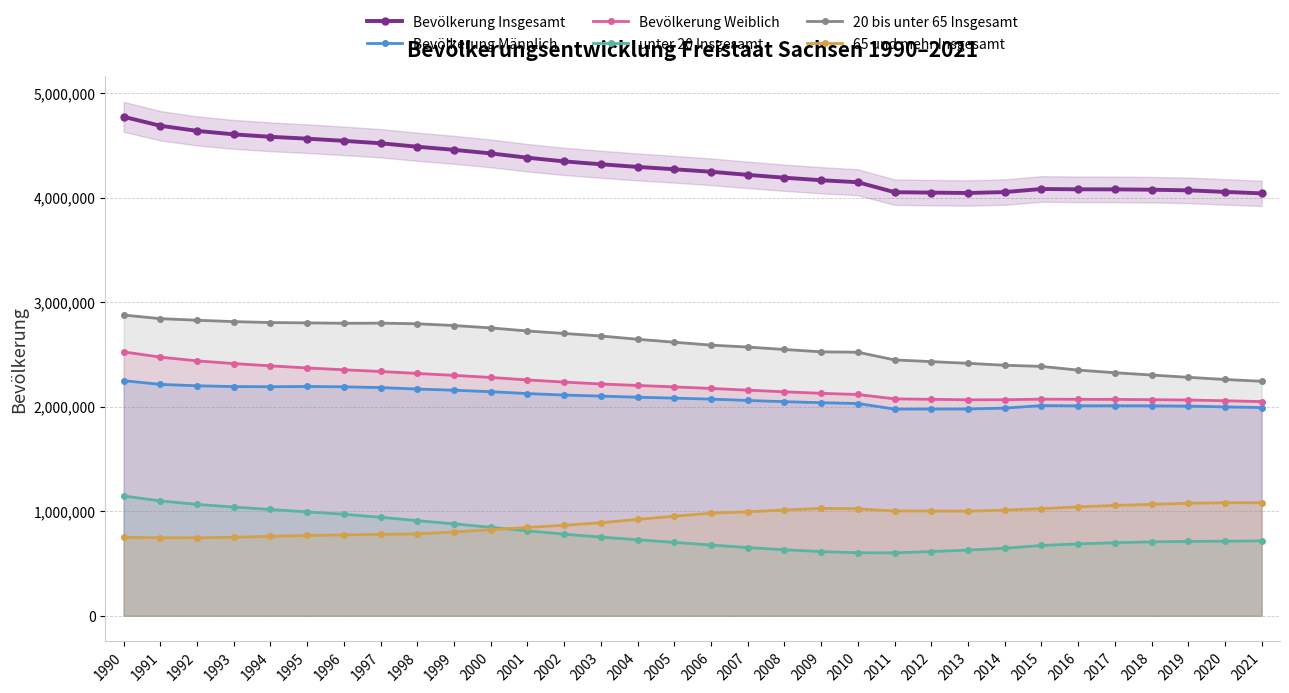

Rank the series at 1990 from highest to lowest value.

Bevölkerung Insgesamt, 20 bis unter 65 Insgesamt, Bevölkerung Weiblich, Bevölkerung Männlich, unter 20 Insgesamt, 65 und mehr Insgesamt